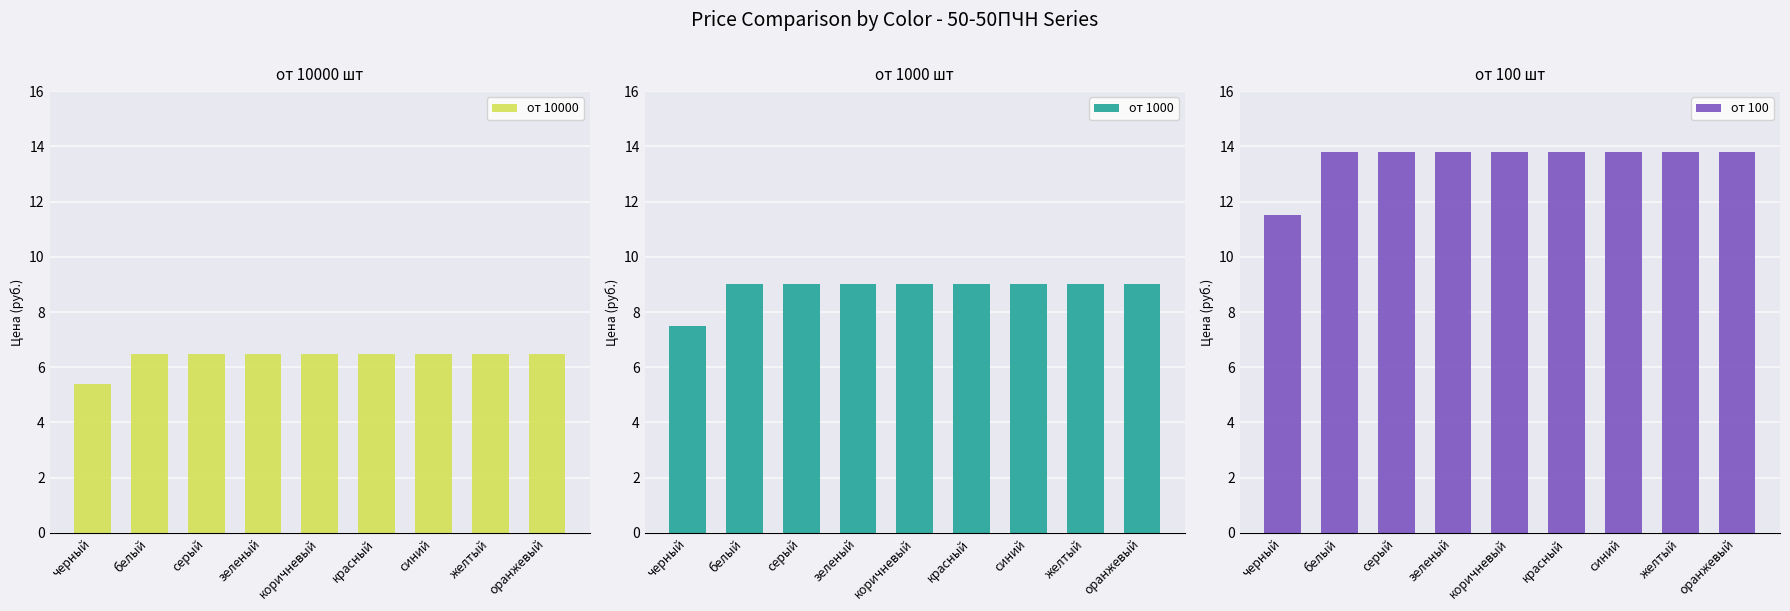

What is the difference between the highest and lowest values at желтый?

7.3